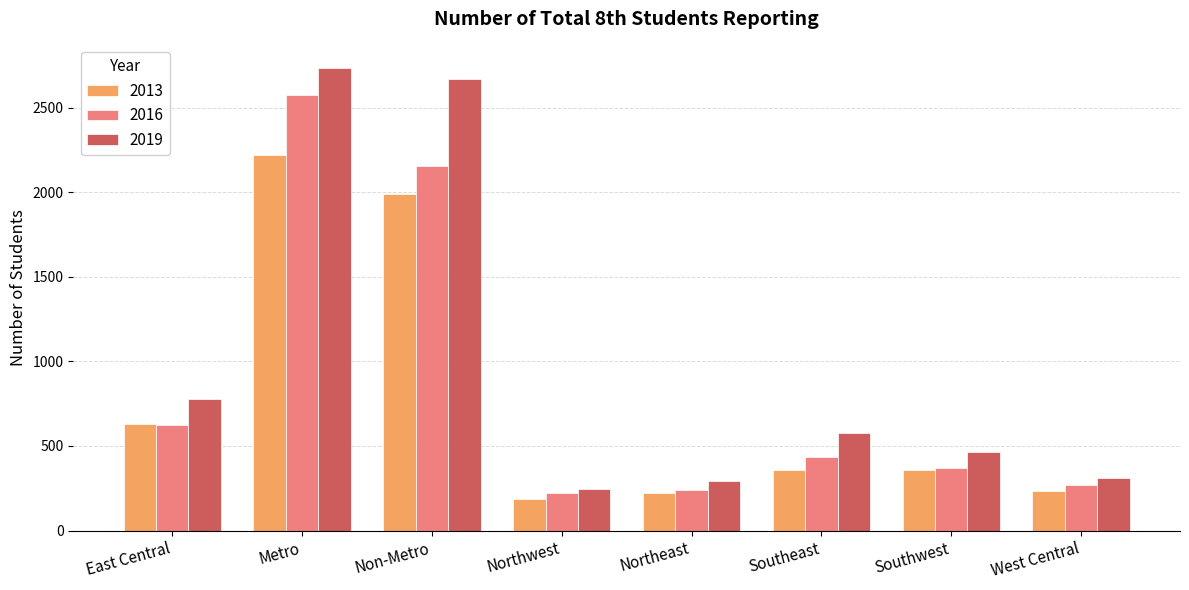

The 2016 series shows 53 at West Central. True or false?

False